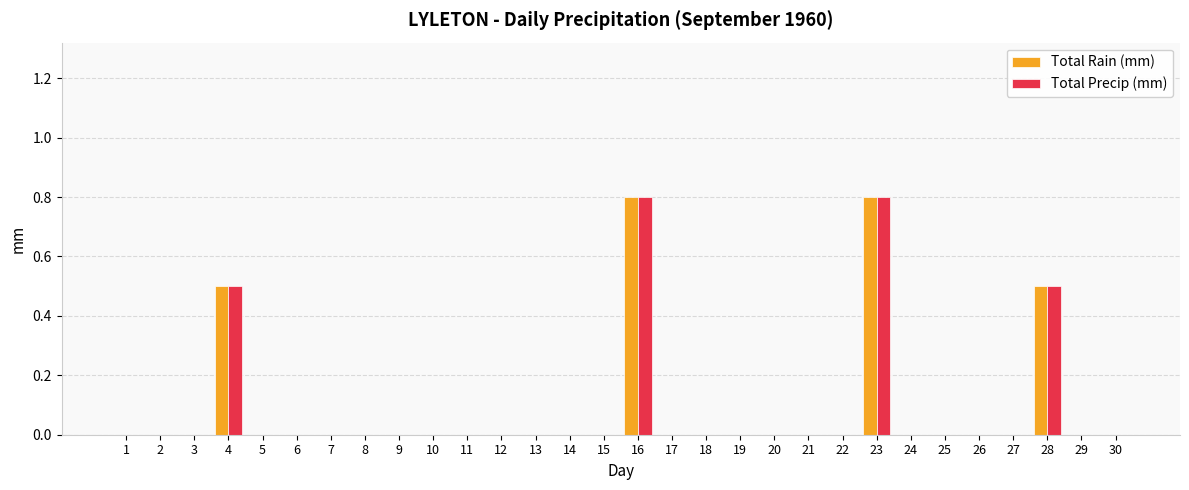

True or false: Total Precip (mm) has a value of 0.0 at 26.

True